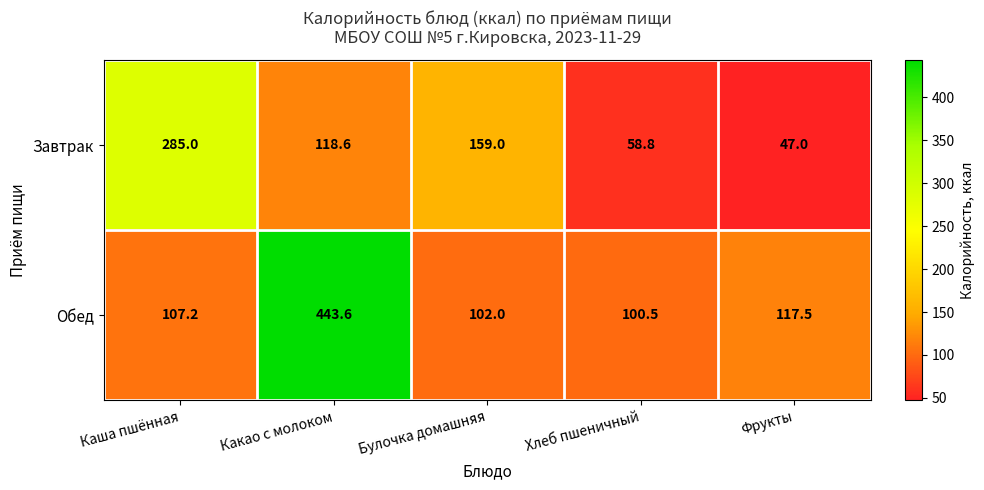

Which series has the largest total across all categories?

Обед